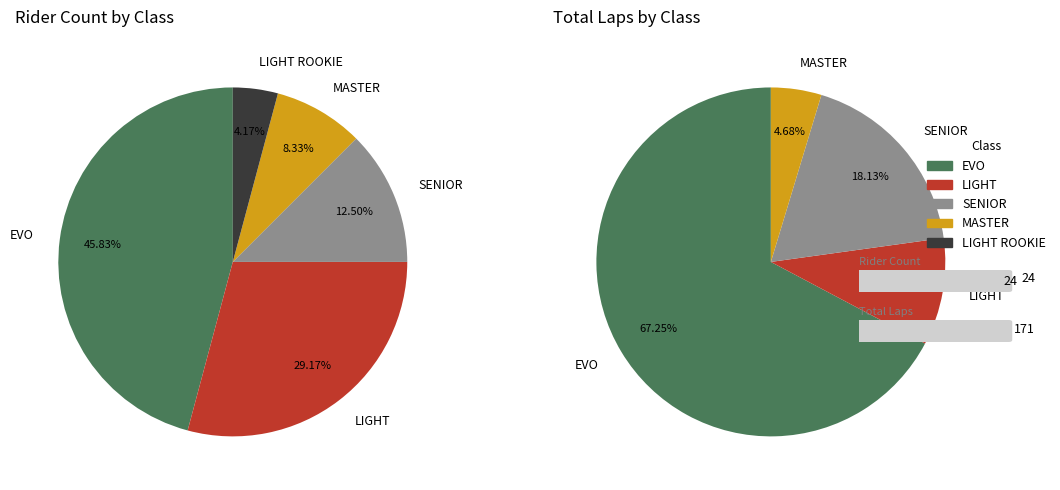

Is it true that LIGHT ROOKIE is 4% of the pie?

True